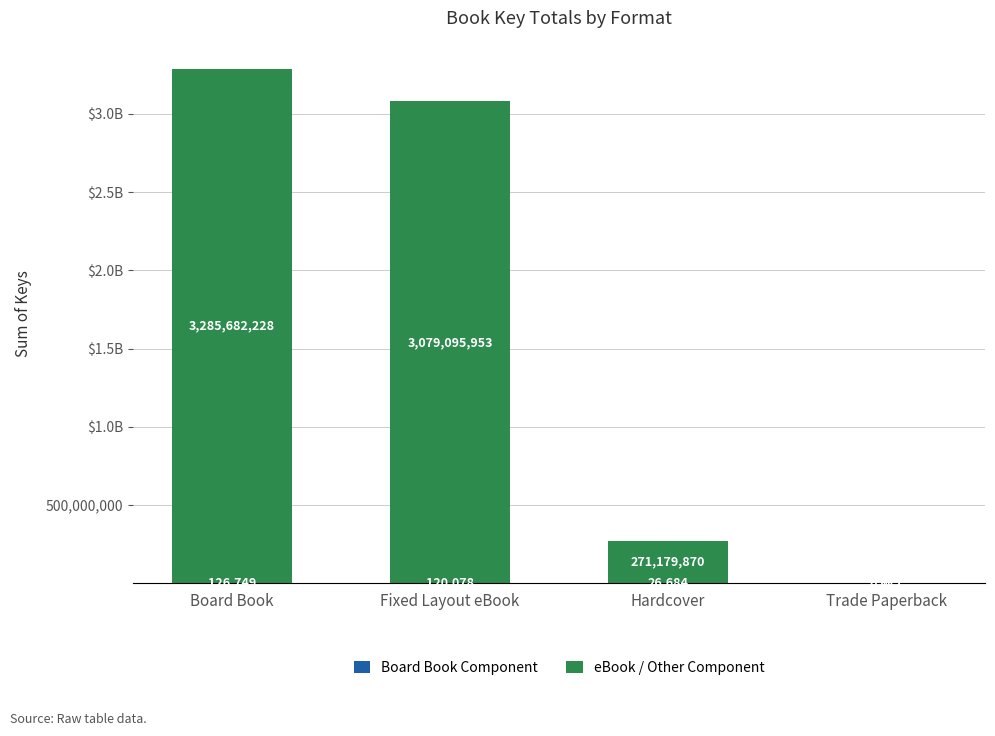

Which series has the widest spread of values?

eBook / Other Component